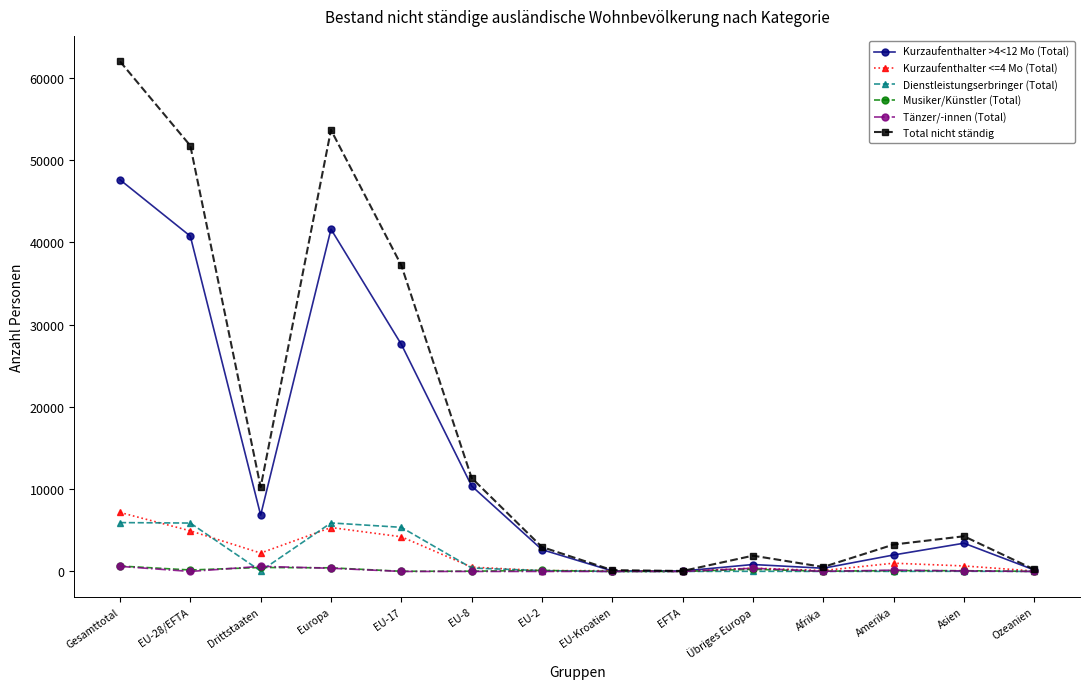

At how many categories does at least one series exceed 13773?

4